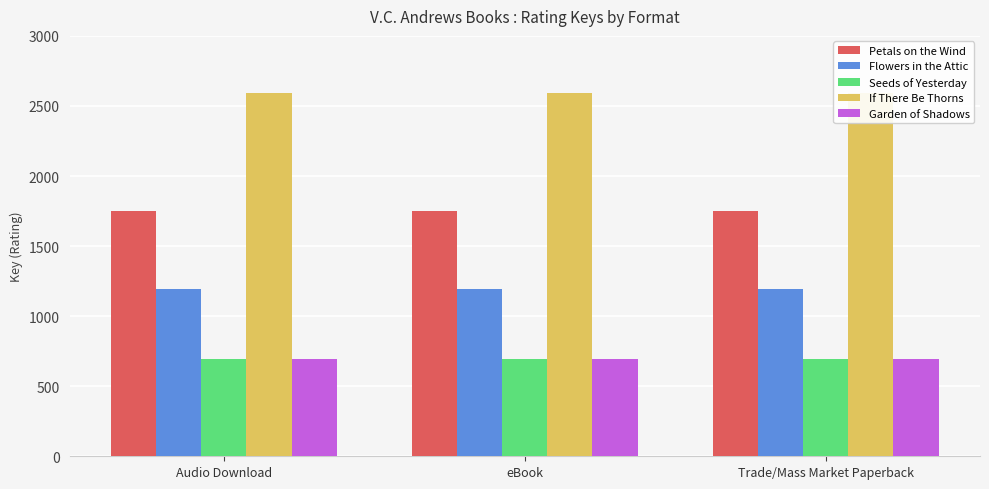

What position from the left is Trade/Mass Market Paperback?

3